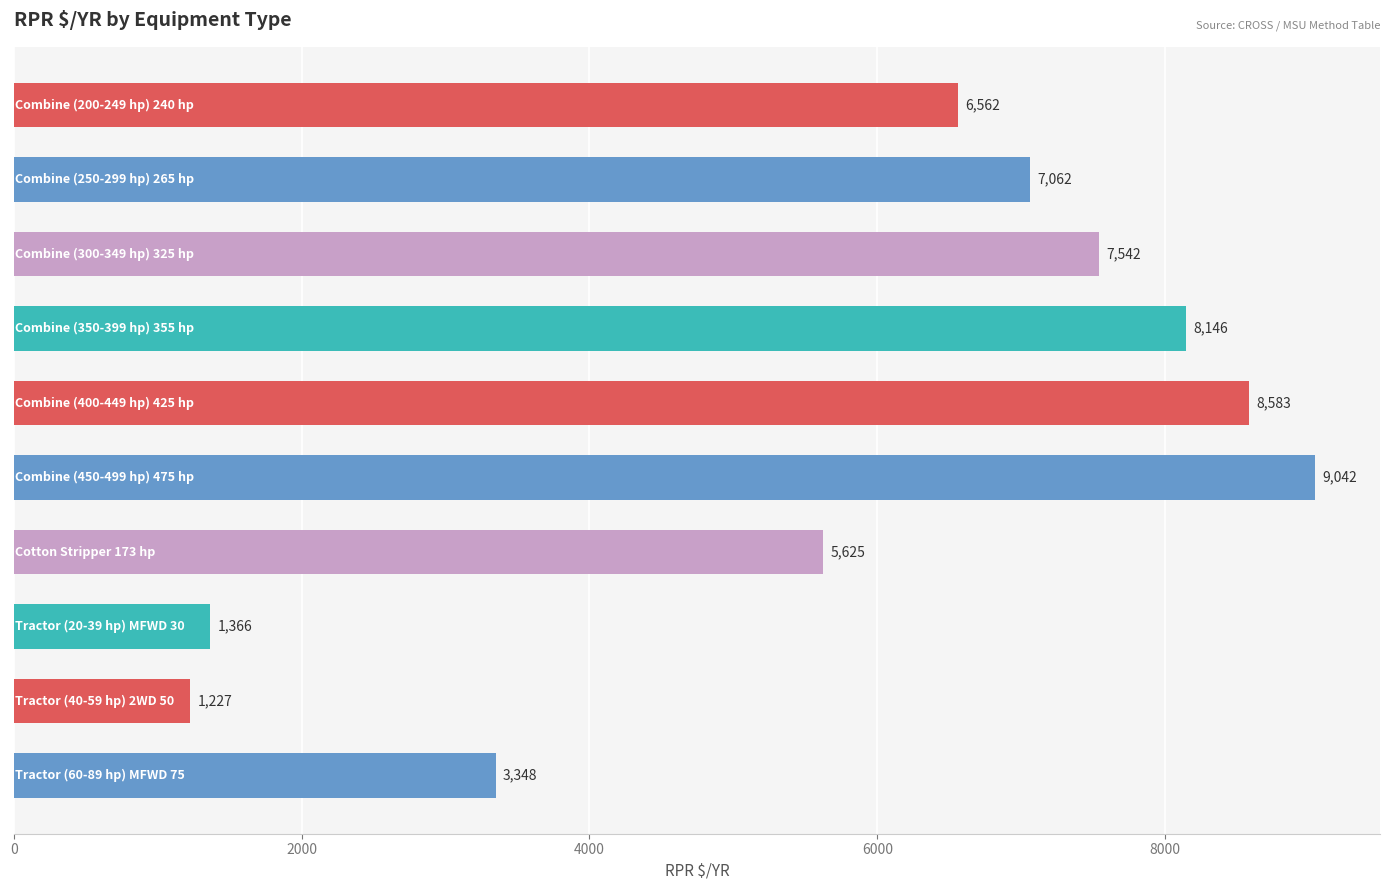

What is the minimum value shown in the chart?

1226.8